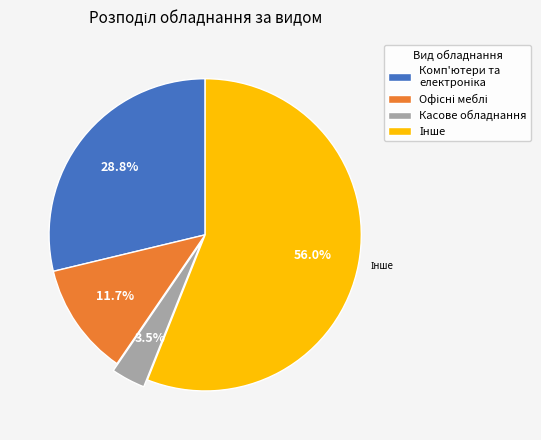

What percentage is NOT represented by Касове обладнання?

96.5%